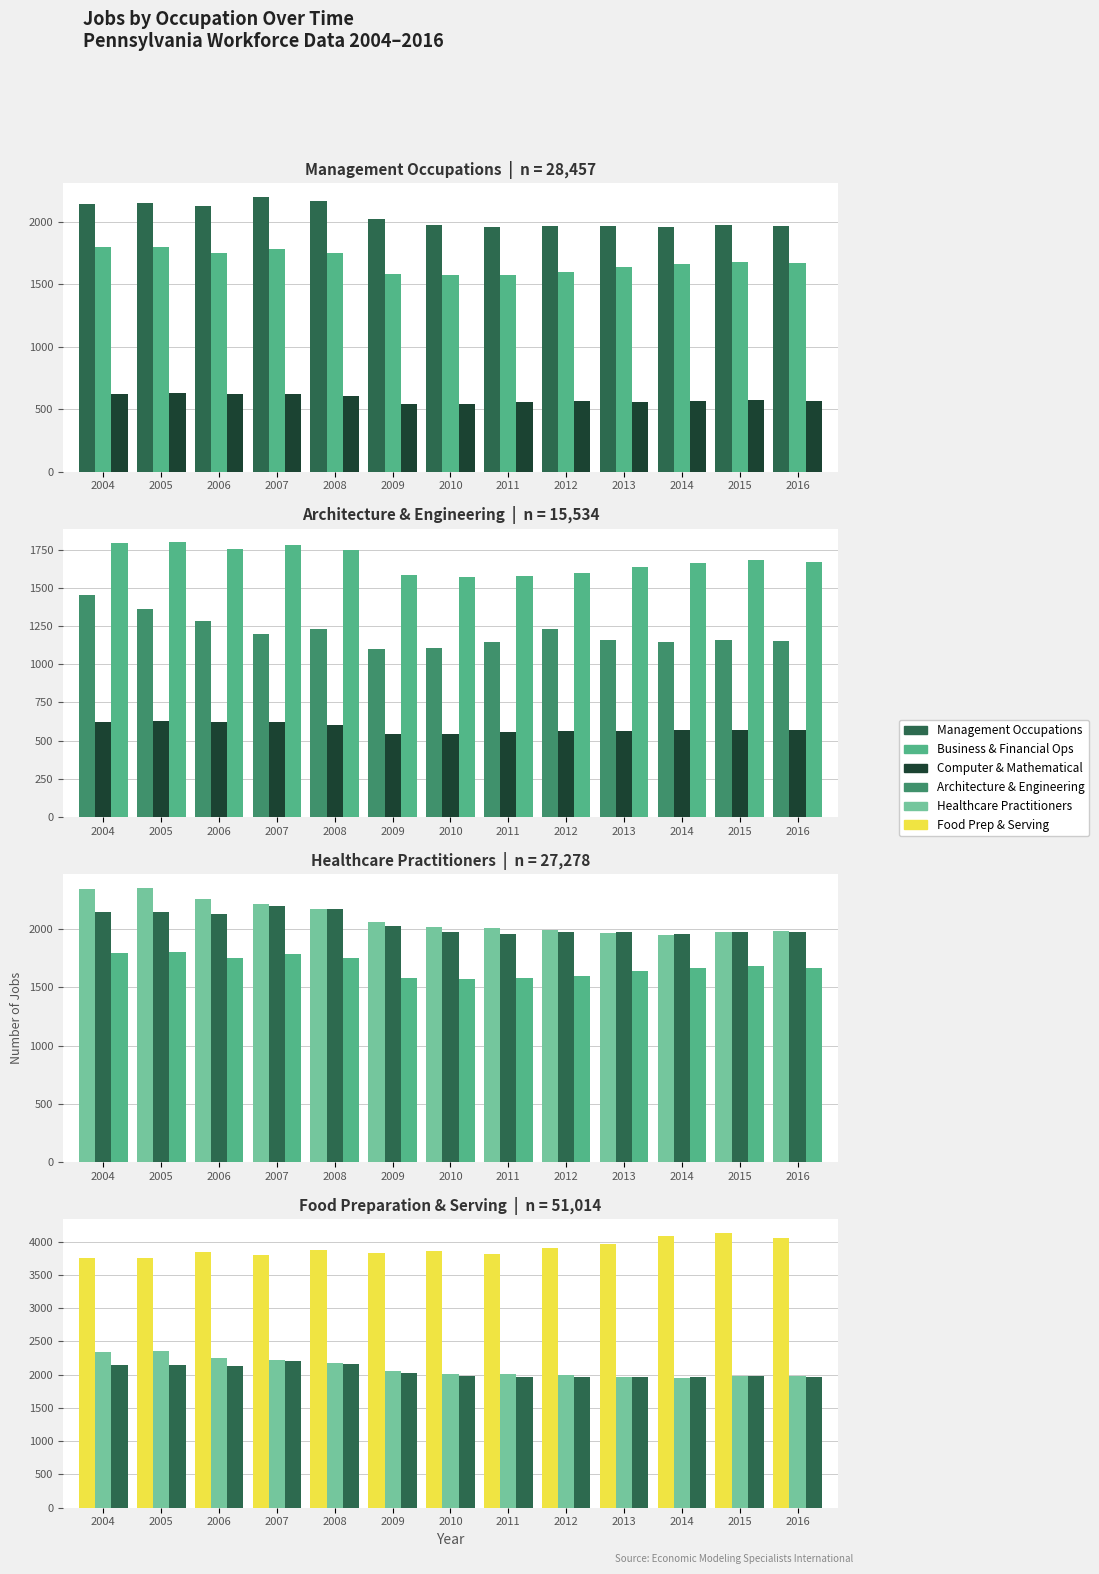

What is the sum of the Computer and Mathematical values at 2015 and 2014?

1140